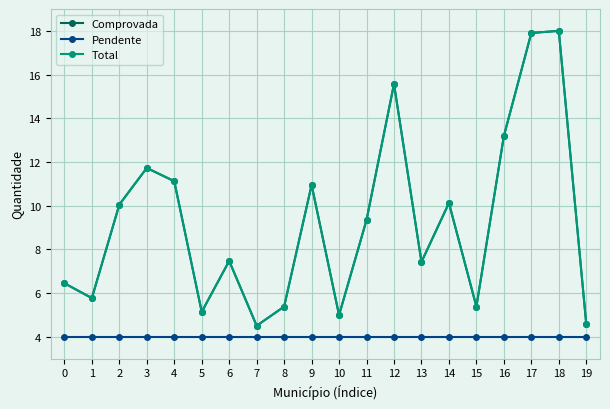

At which label does Comprovada reach its minimum?

7